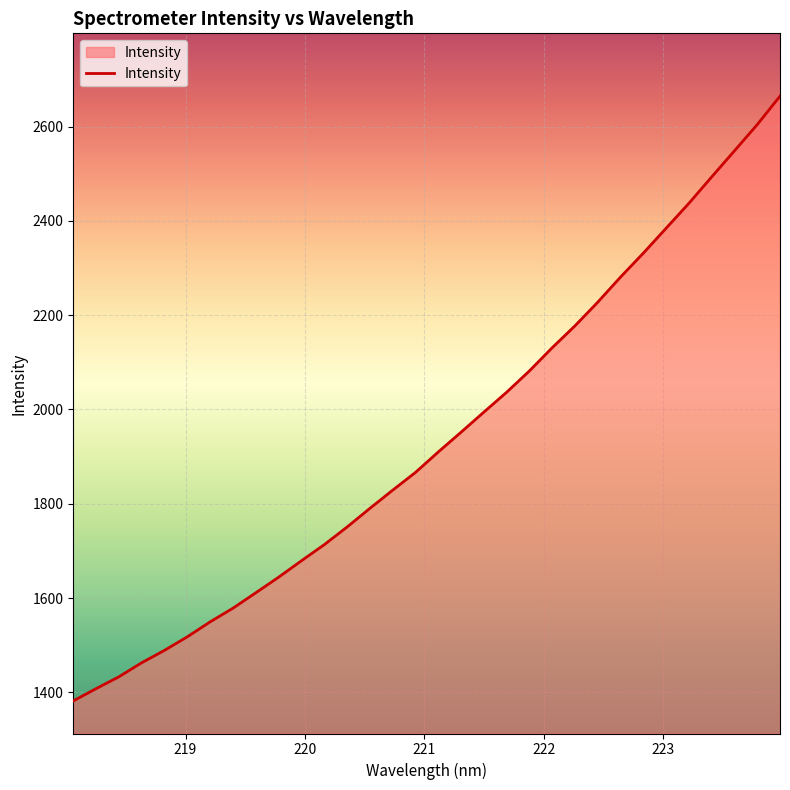

What is the greatest value displayed?

2664.4